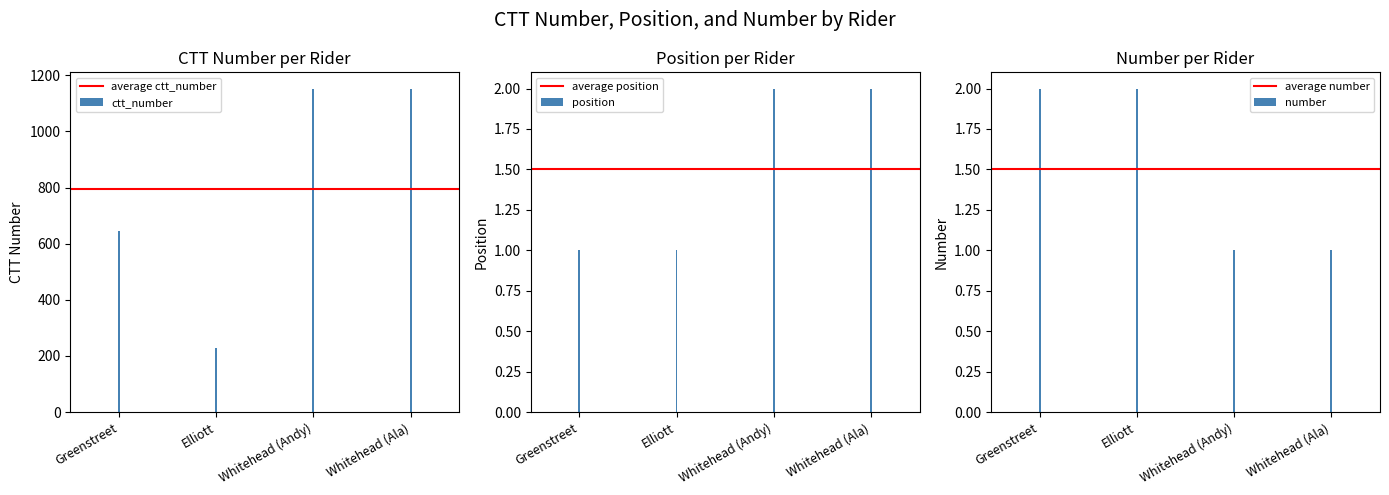

What are all the series names shown in the legend?

ctt_number, position, number